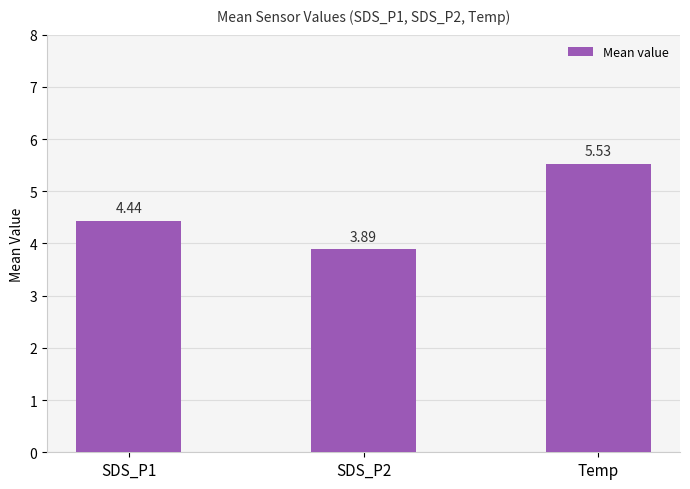

List the labels in order of value, smallest first.

SDS_P2, SDS_P1, Temp